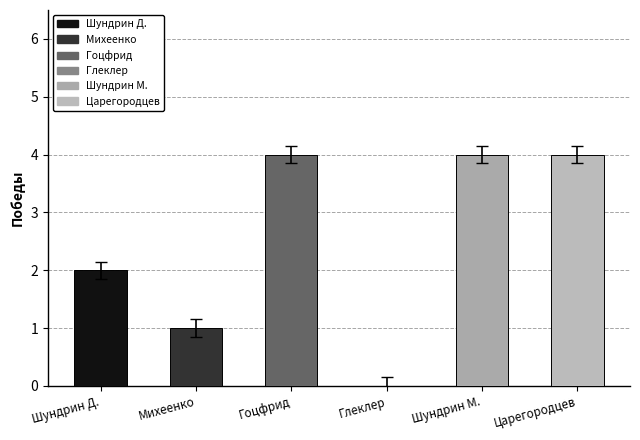

At which label is the value closest to 2?

Шундрин Д.